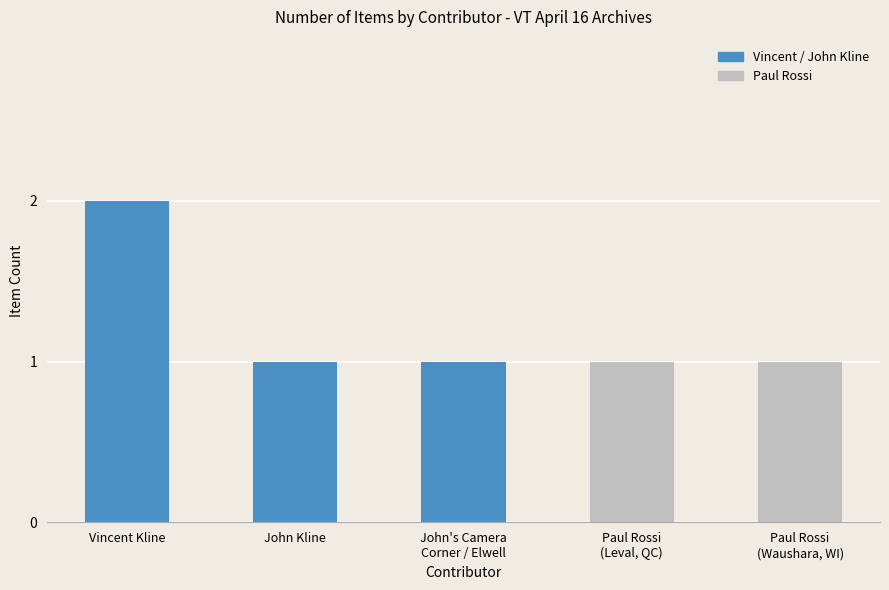

The chart shows a value of 2 at Vincent Kline. True or false?

True